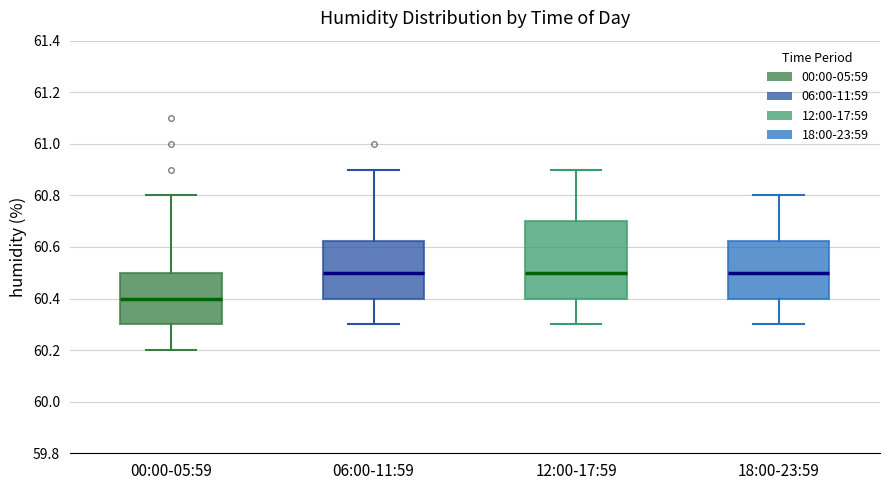

Which box's median line is the lowest?

00:00-05:59